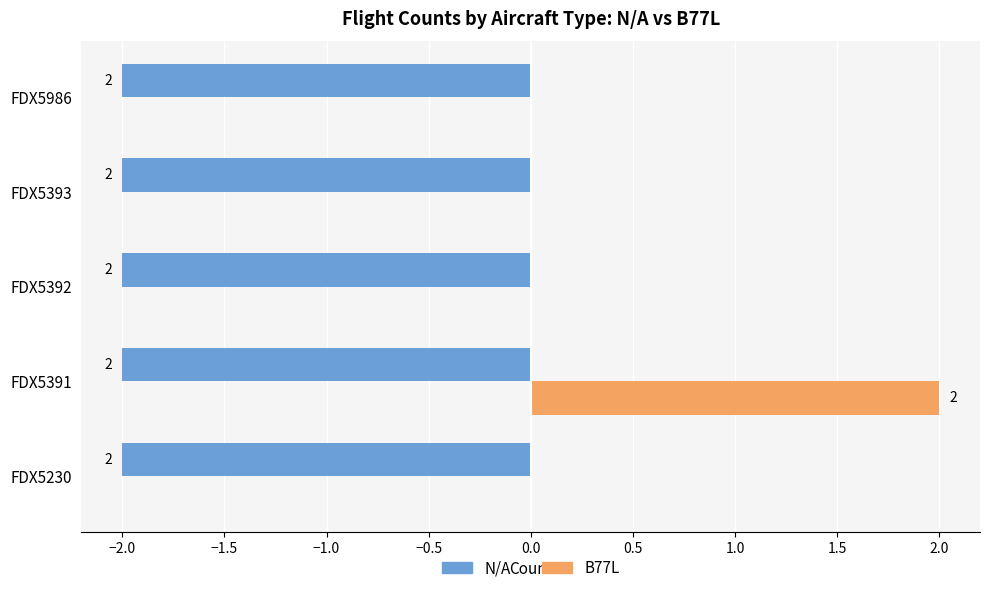

True or false: N/A has a value of 0 at FDX5986.

False